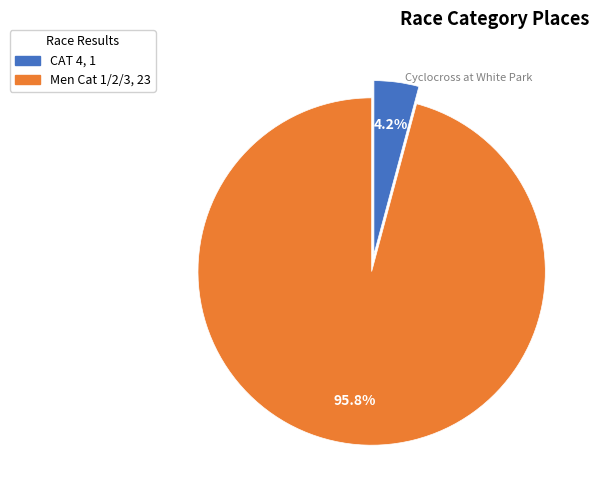

To the nearest percent, what is the difference between the CAT 4 and Men Cat 1/2/3 slice percentages?

92%